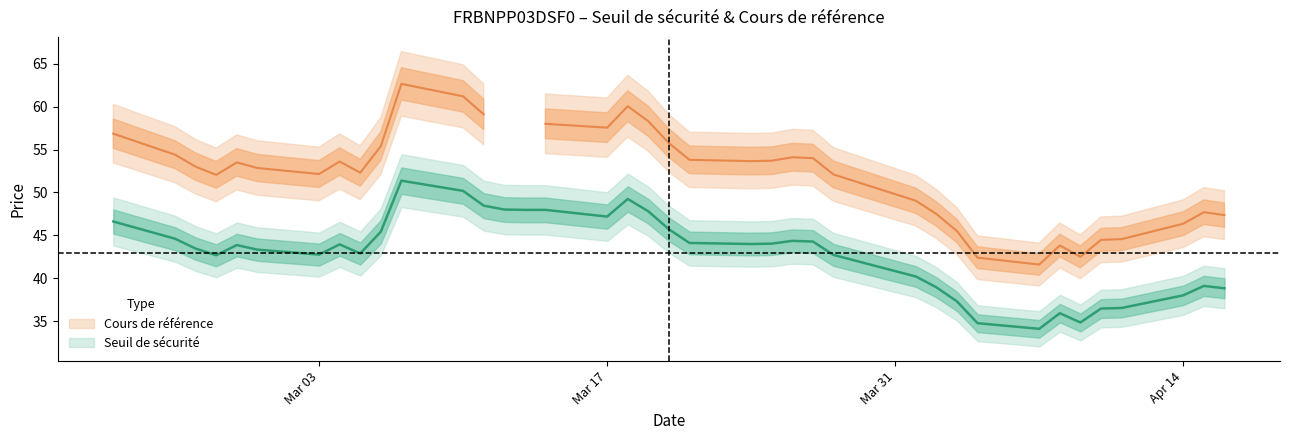

The Cours de référence series shows 58.0 at 2025-03-14. True or false?

True